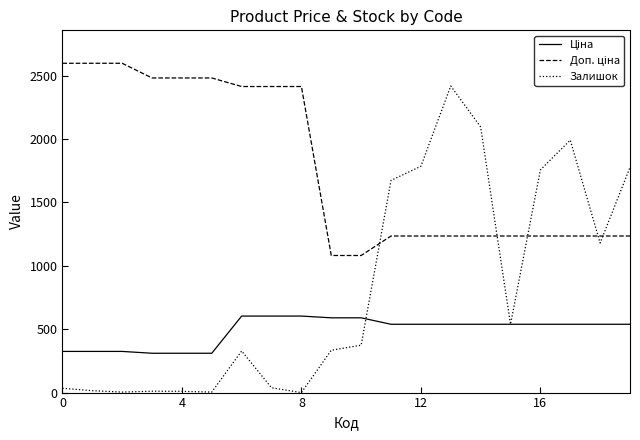

Which series has the largest range (max minus min)?

Залишок